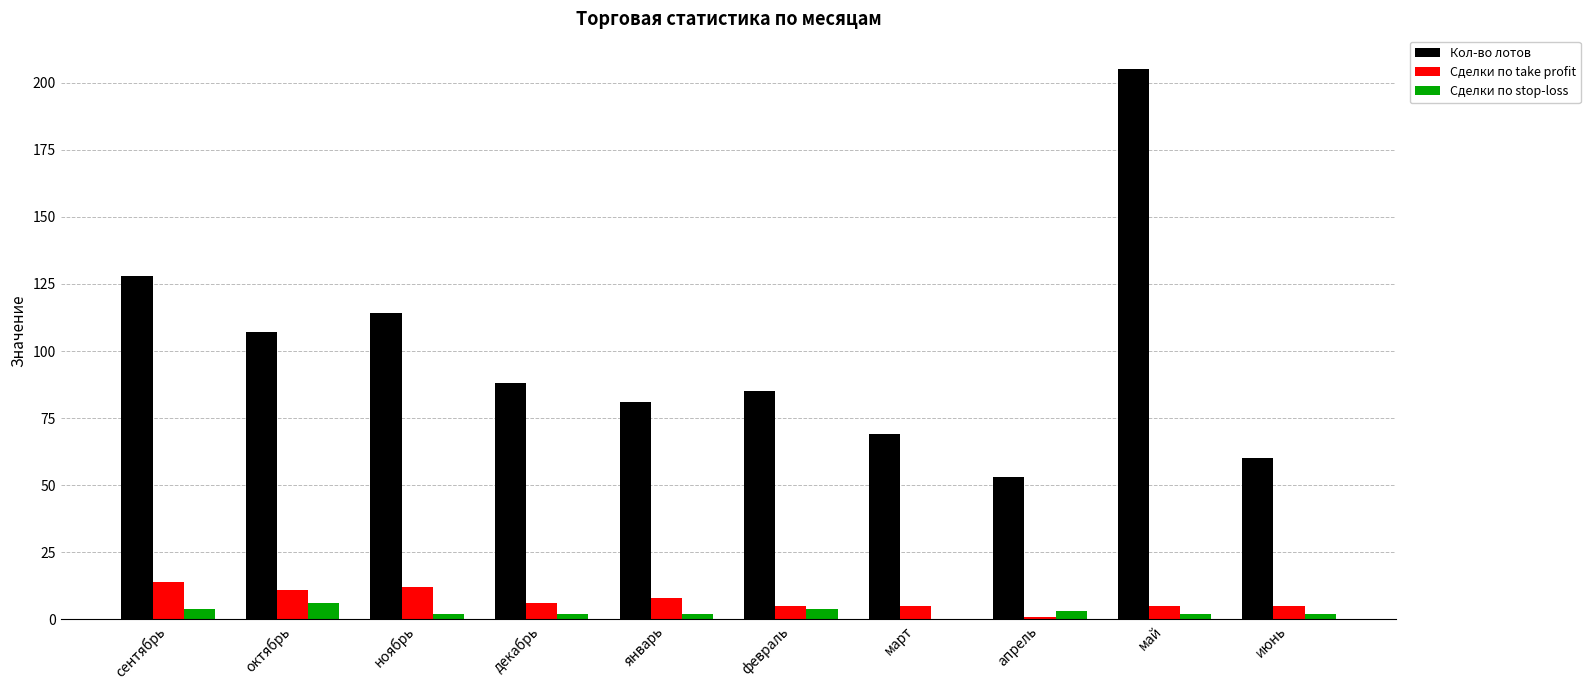

What is the maximum value shown in the chart?

205